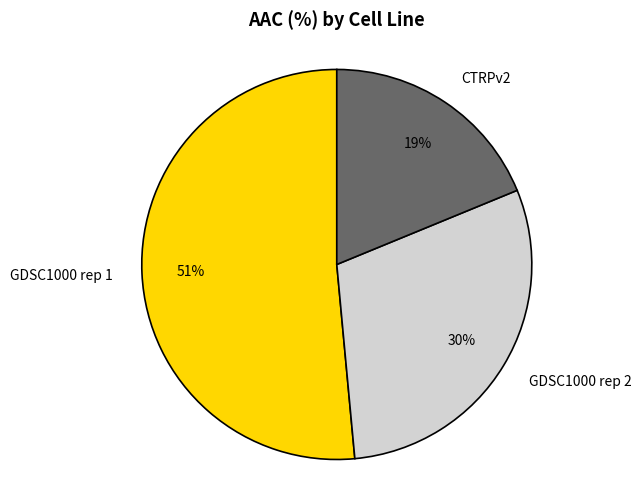

Combined, do GDSC1000 rep 1 and CTRPv2 account for over 50%?

Yes